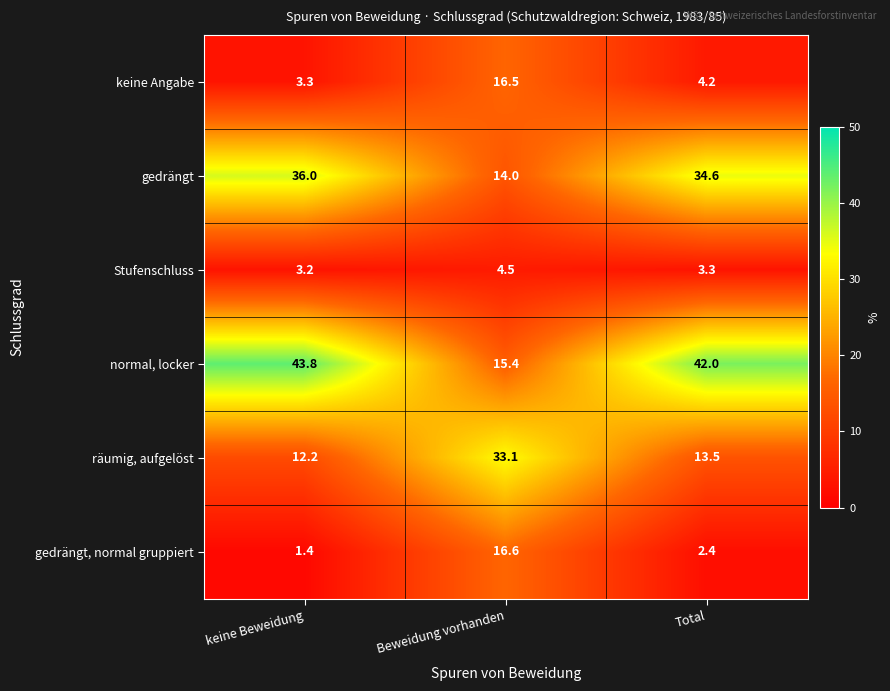

At how many categories does at least one series exceed 41?

2